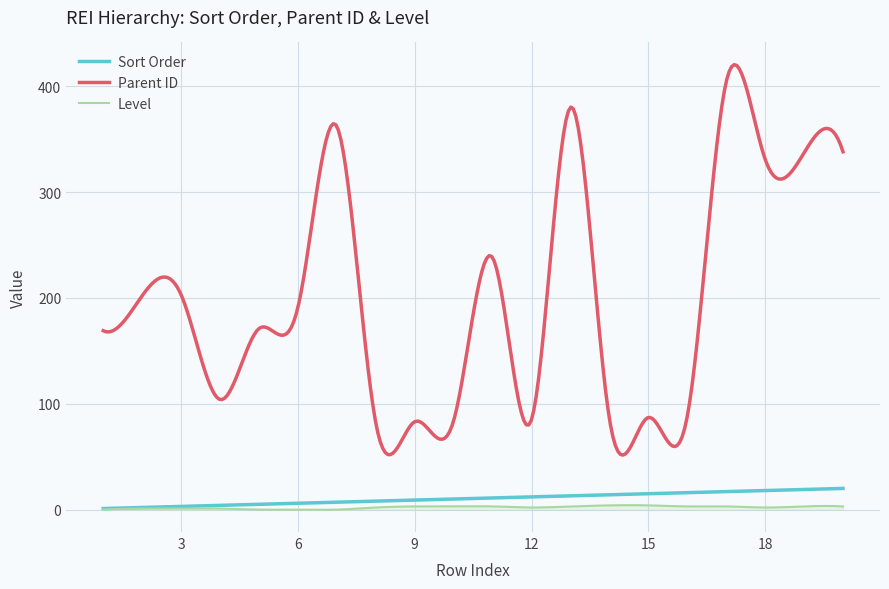

True or false: Parent ID and Level intersect in this chart.

False